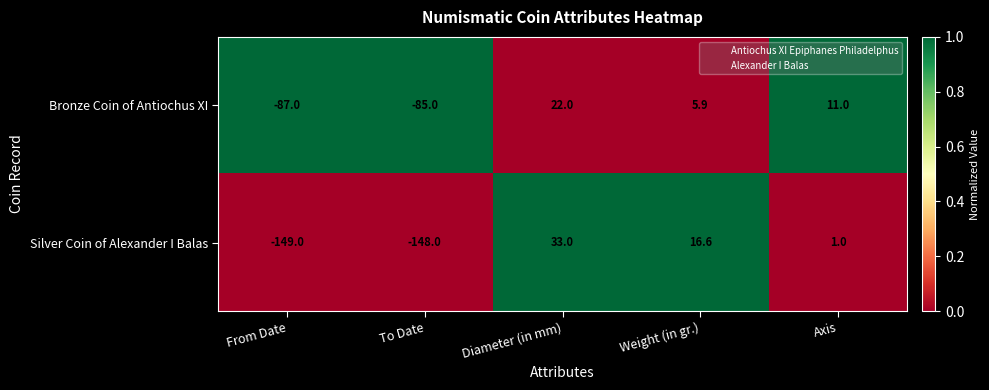

Reading right to left, list all the values displayed in this chart.

Bronze Coin of Antiochus XI: Axis=11.0	Weight (in gr.)=5.9	Diameter (in mm)=22.0	To Date=-85.0	From Date=-87.0
Silver Coin of Alexander I Balas: Axis=1.0	Weight (in gr.)=16.6	Diameter (in mm)=33.0	To Date=-148.0	From Date=-149.0